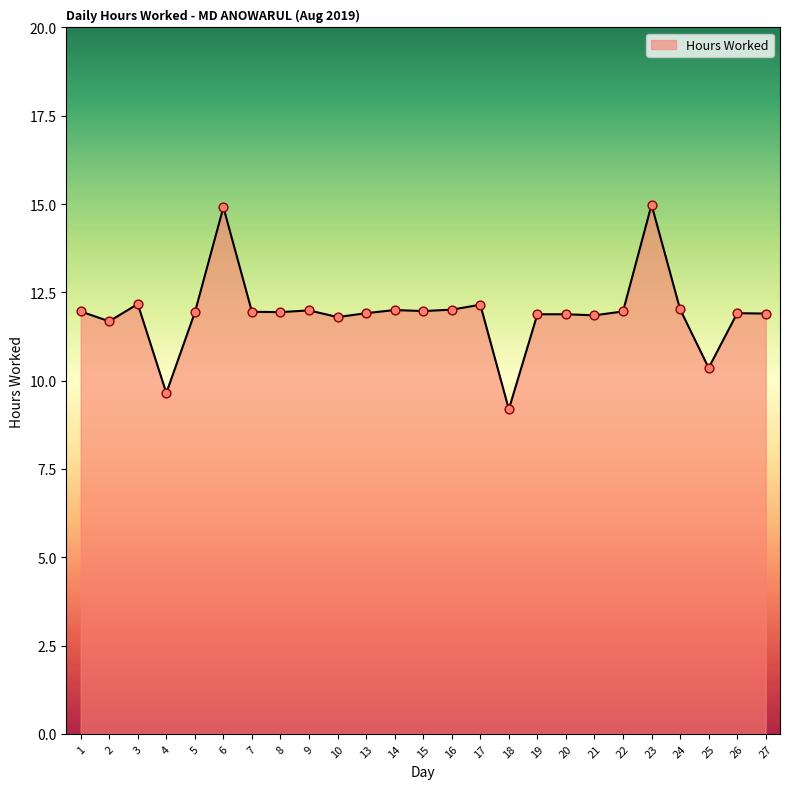

What is the change in value from 1 to 24?

+0.1